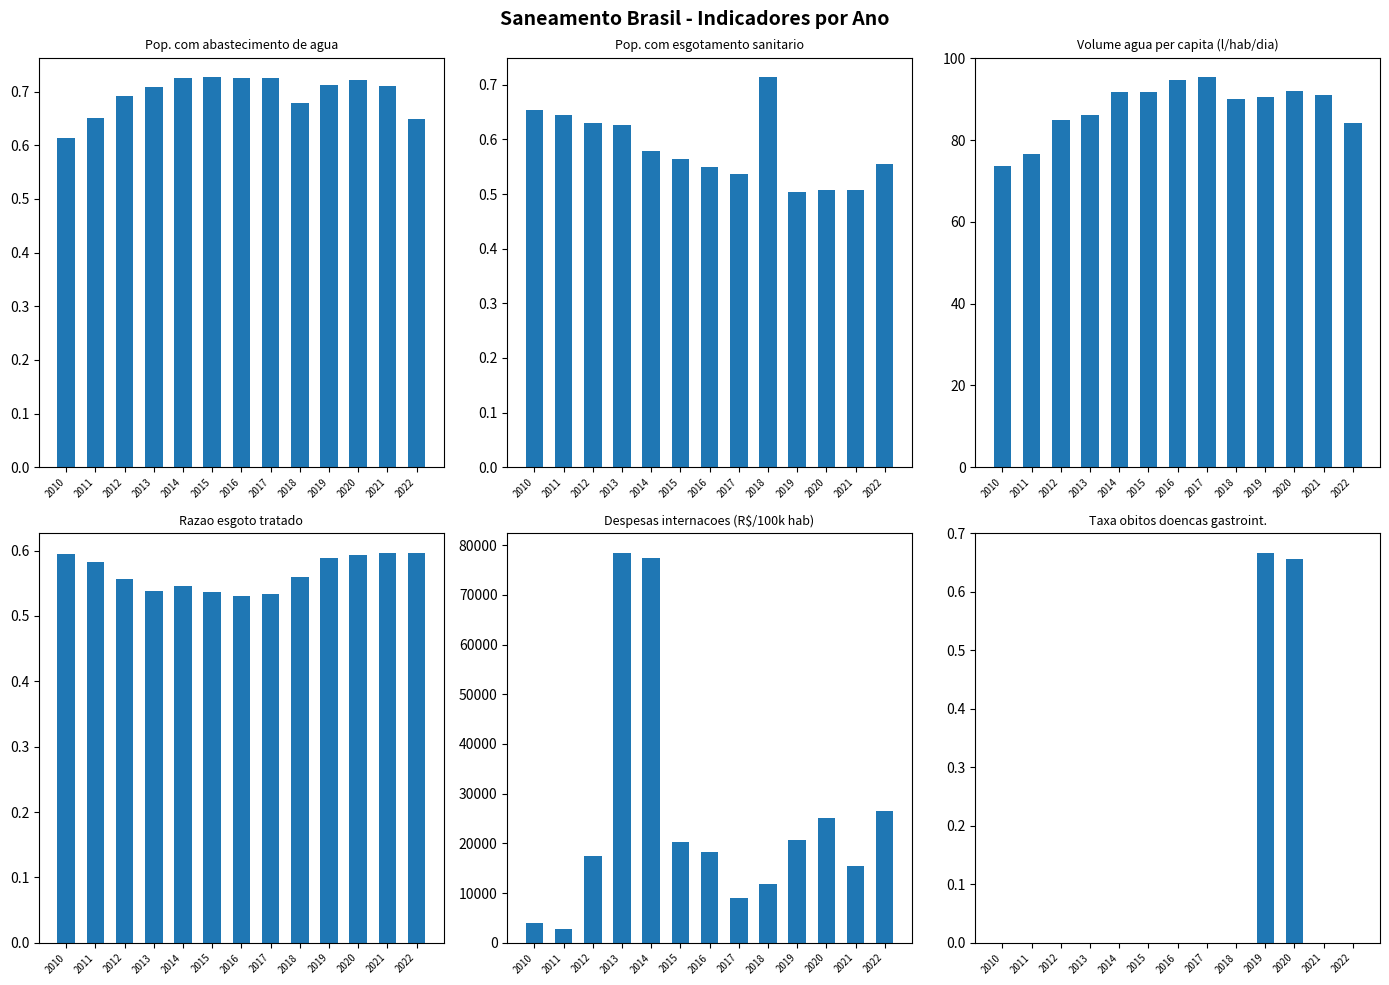

Which series has the widest spread of values?

Despesas internacoes (R$/100k hab)